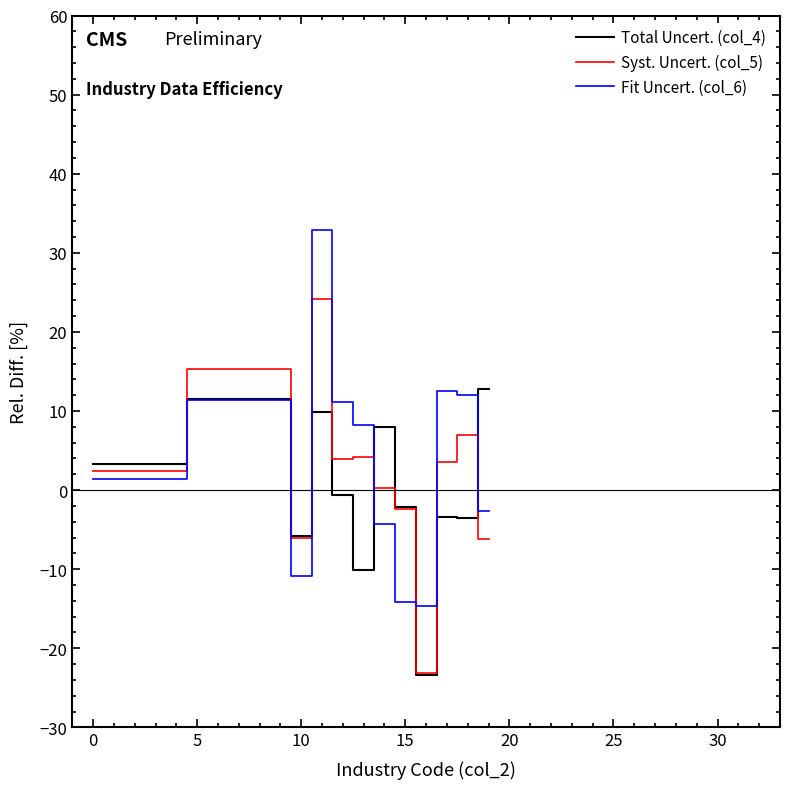

Which series ends up on top after the final intersection of Syst. Uncert. (col_5) and Fit Uncert. (col_6)?

Fit Uncert. (col_6)